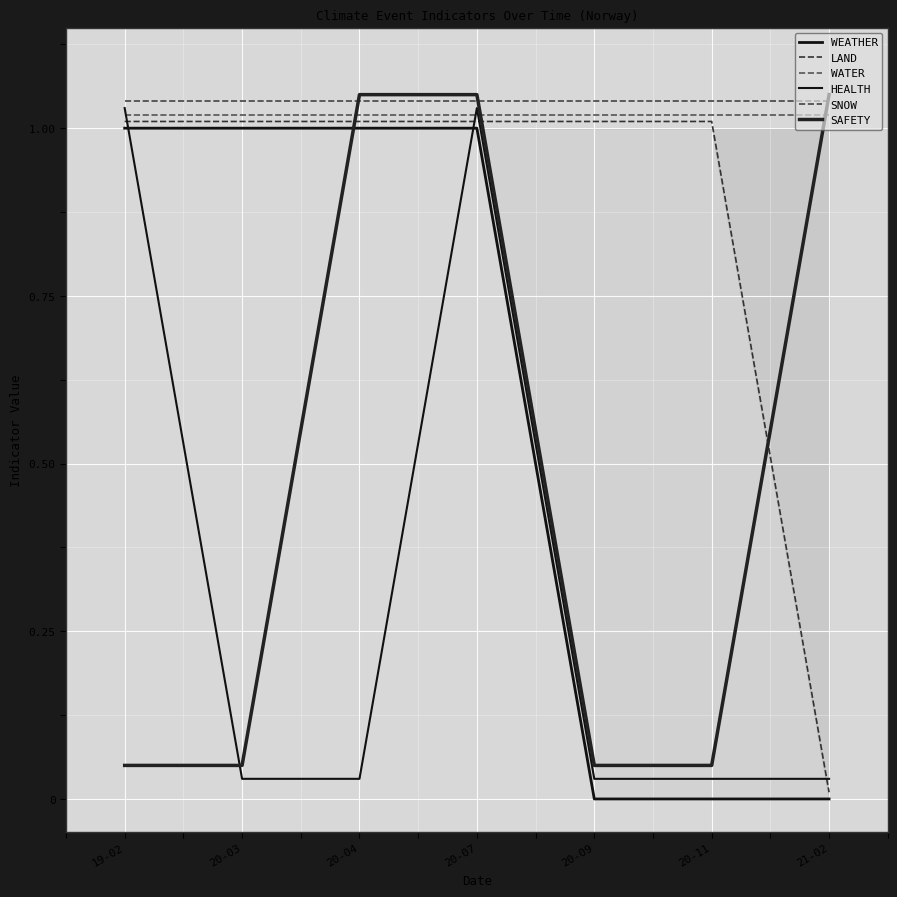

Between 20-07 and 19-02, which is larger?

20-07